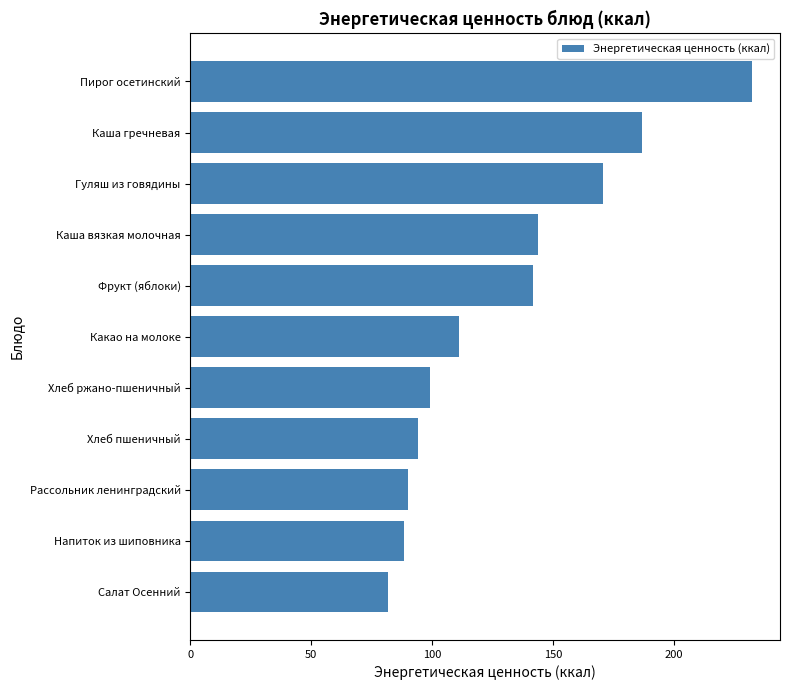

What is the difference between the maximum and minimum values?

150.7